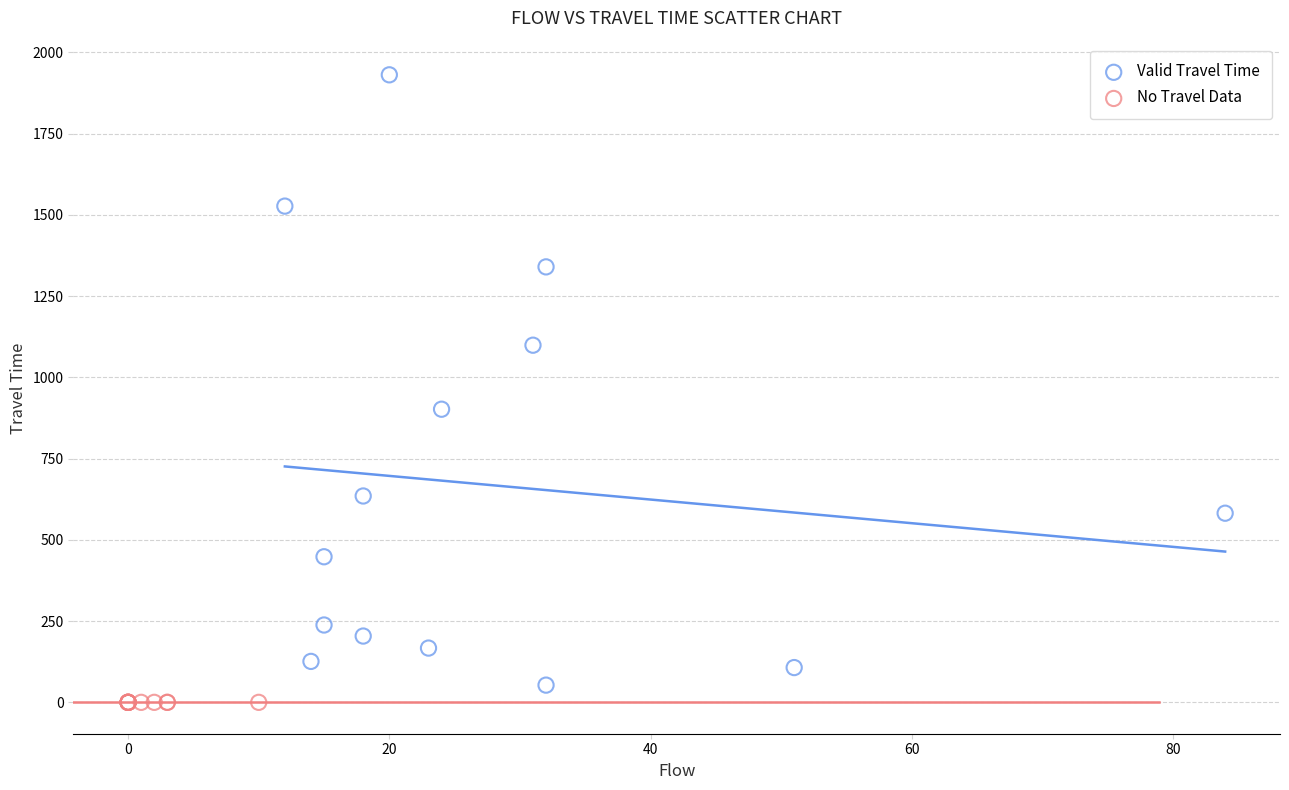

Which series contains the highest Y value?

Valid Travel Time